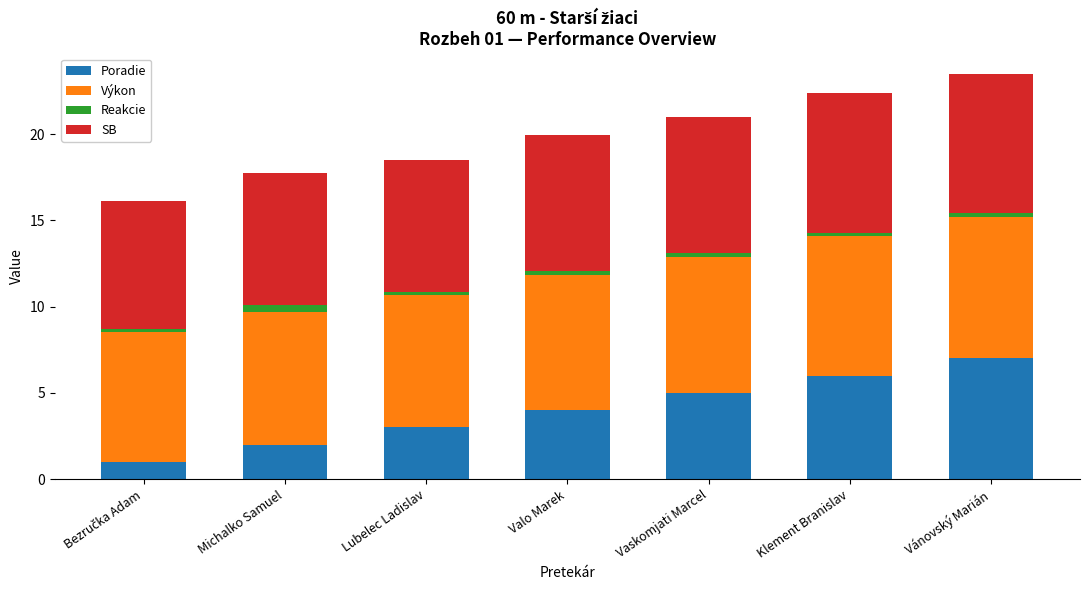

At which label does Poradie reach its peak?

Vánovský Marián